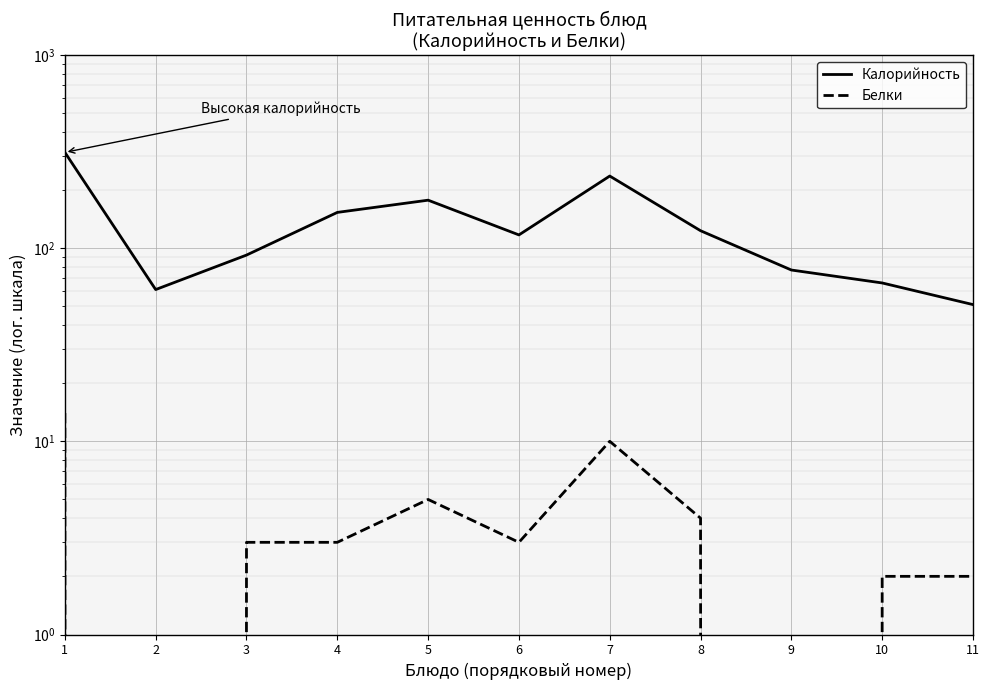

Is the value of Белки at 7 greater than the value of Калорийность at 8?

No